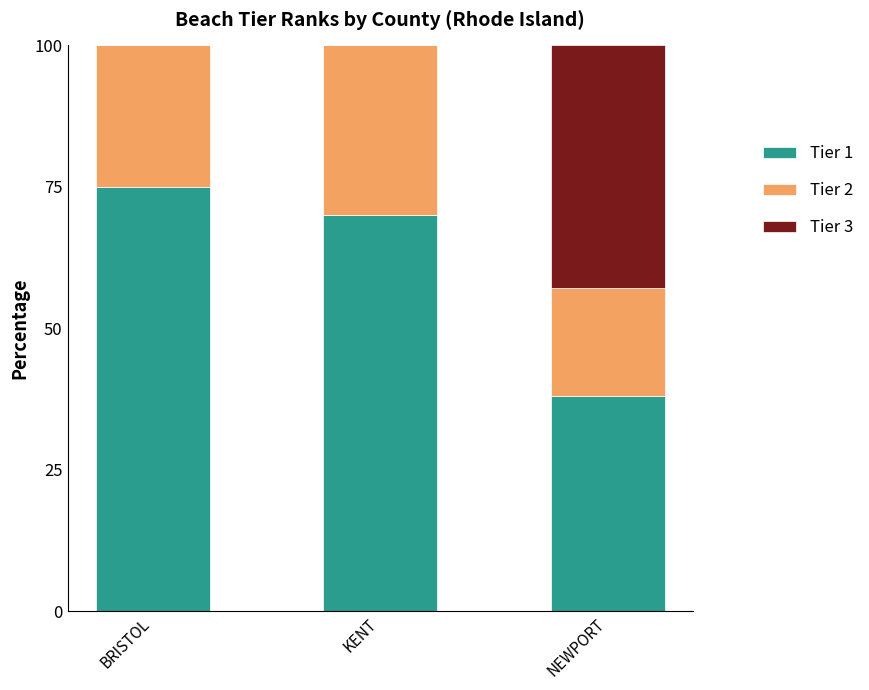

Count the number of categories in the chart.

3